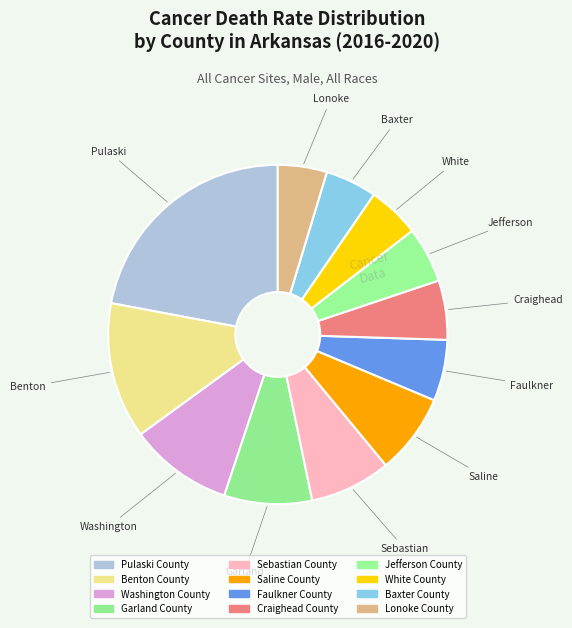

How many segments does this pie chart have?

12